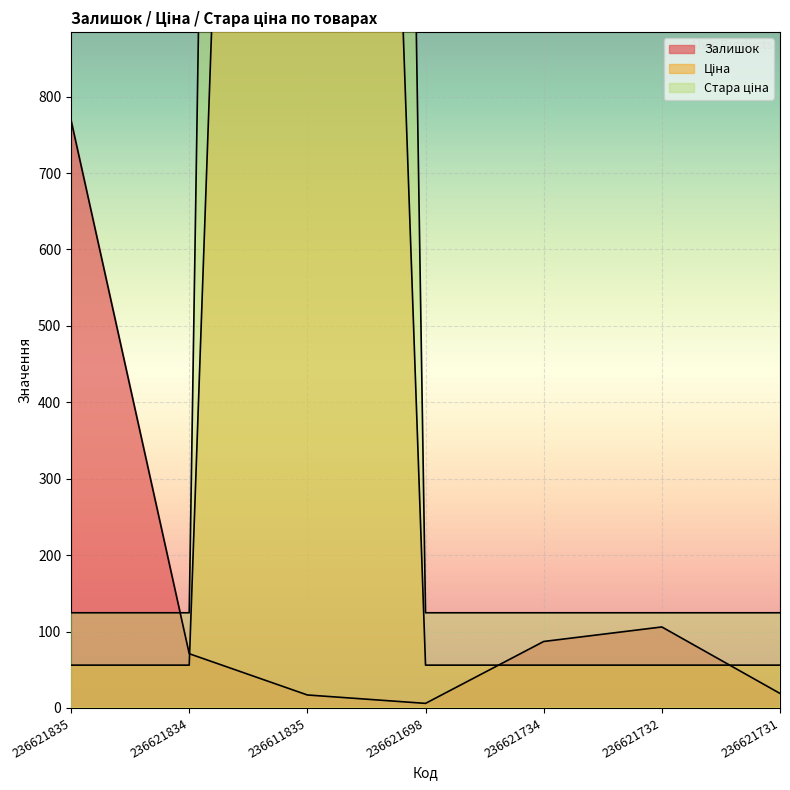

What is the total value across all series at 236621835?

949.6